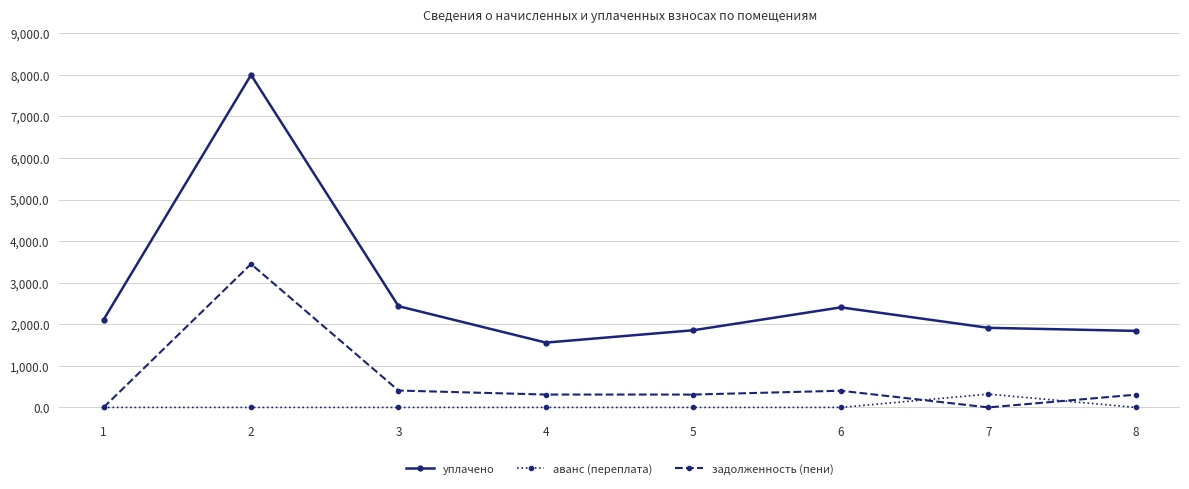

True or false: уплачено and аванс (переплата) cross at least once.

False